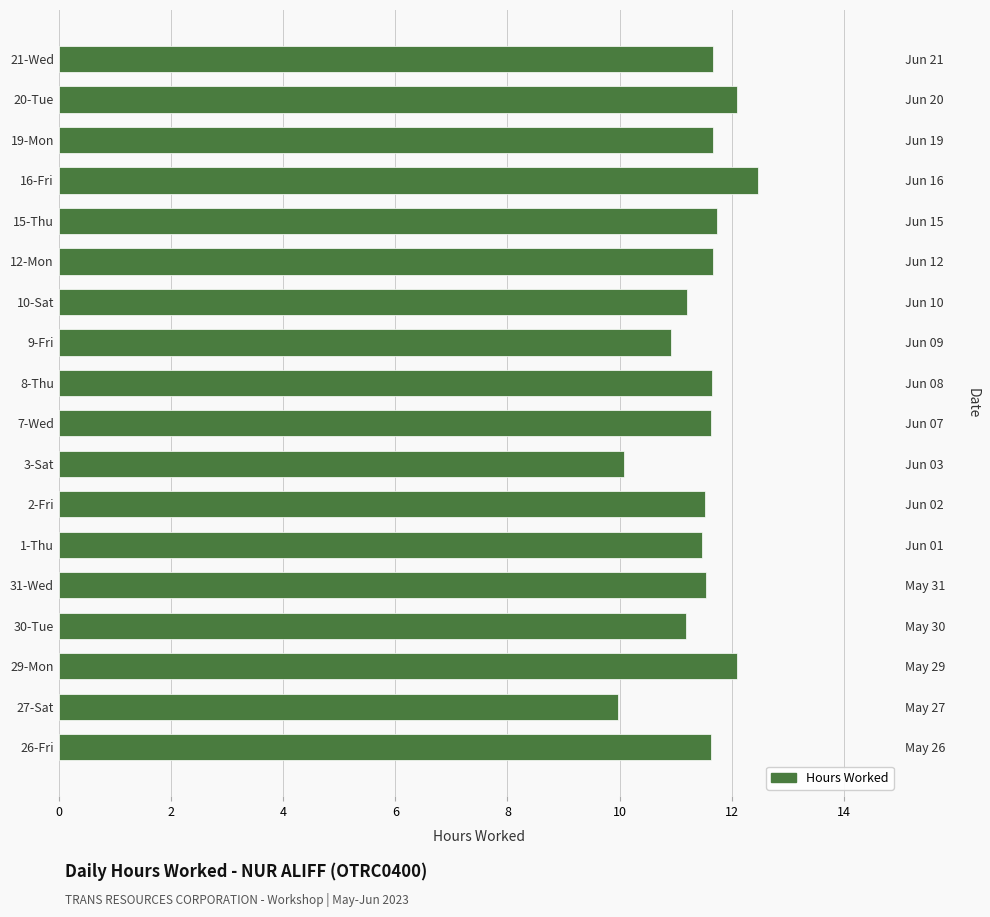

What is the average value?

11.5